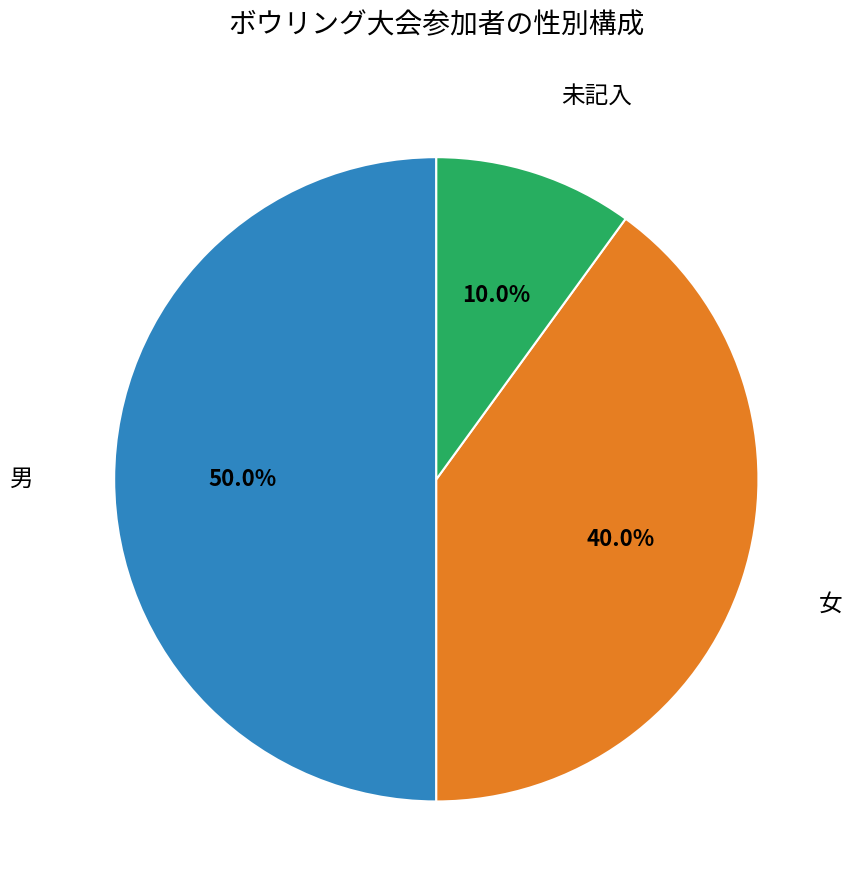

How many segments does this pie chart have?

3